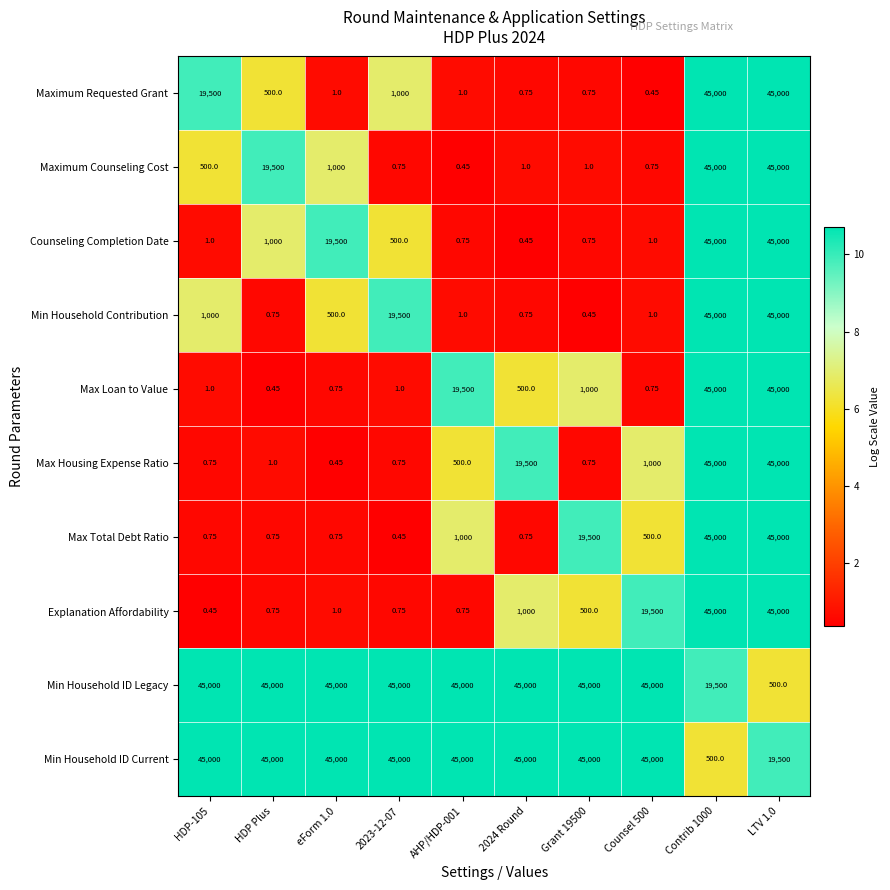

Is the value of Explanation Affordability at Grant 19500 greater than the value of Max Total Debt Ratio at Grant 19500?

No